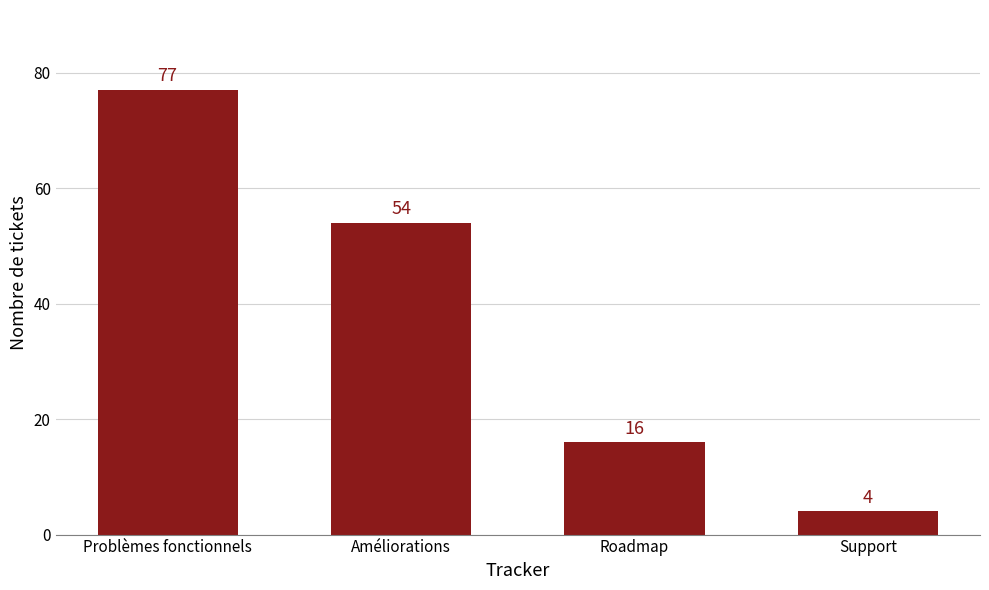

What value does the data have at Problèmes fonctionnels, to the nearest 5?

75